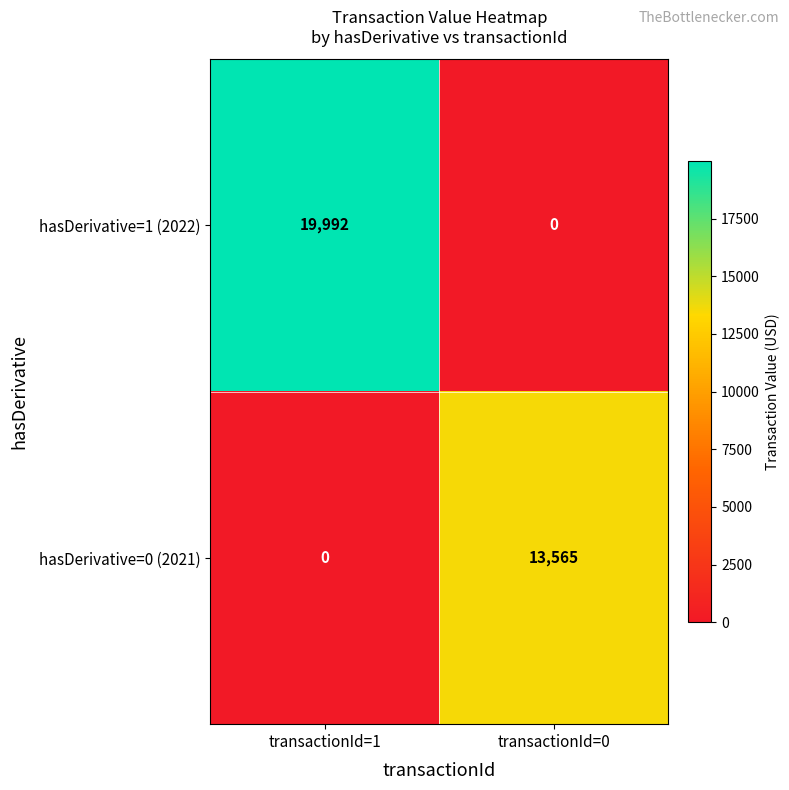

What is the average value of the hasDerivative=1 (2022) series?

9996